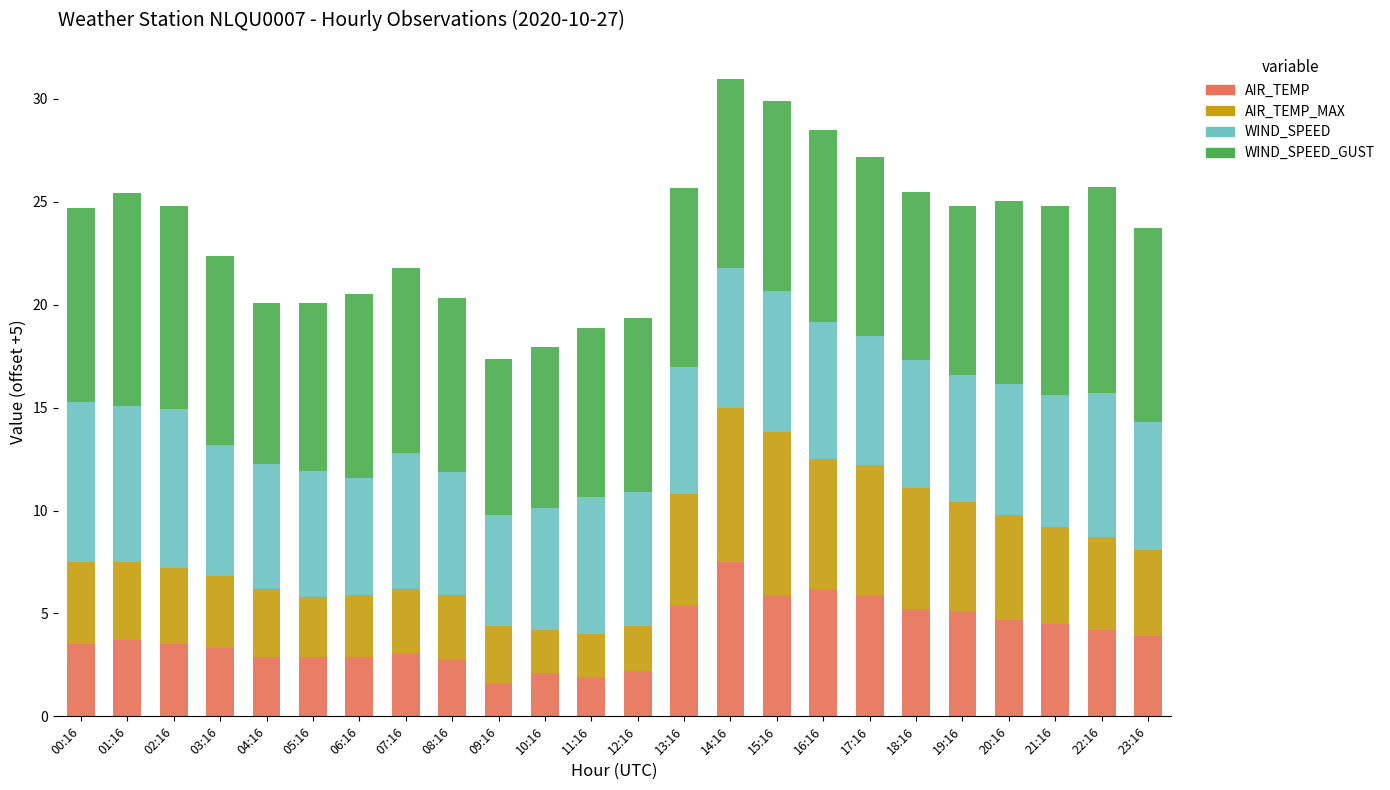

What is the lowest value of the AIR_TEMP series?

1.6